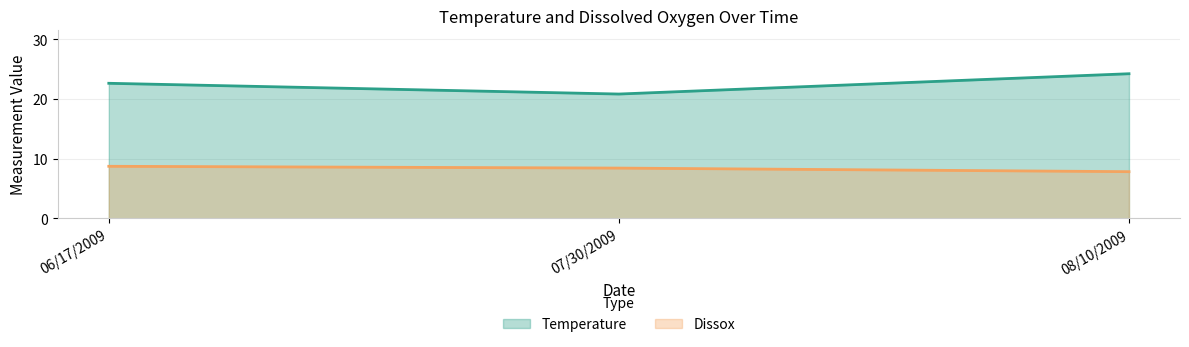

Is it true that Dissox equals 8.7 at 06/17/2009?

True